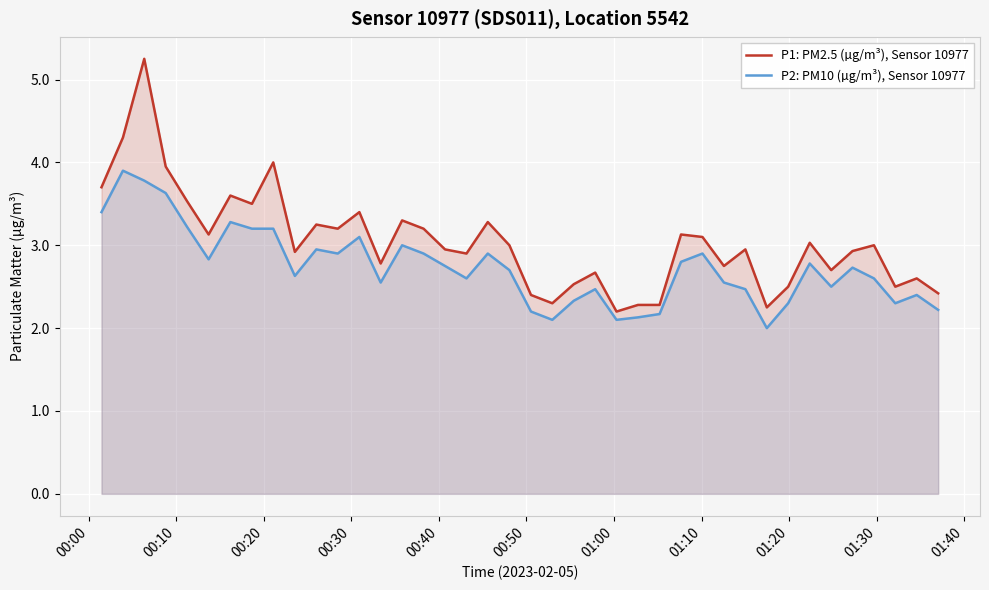

How many lines are shown in the chart?

2